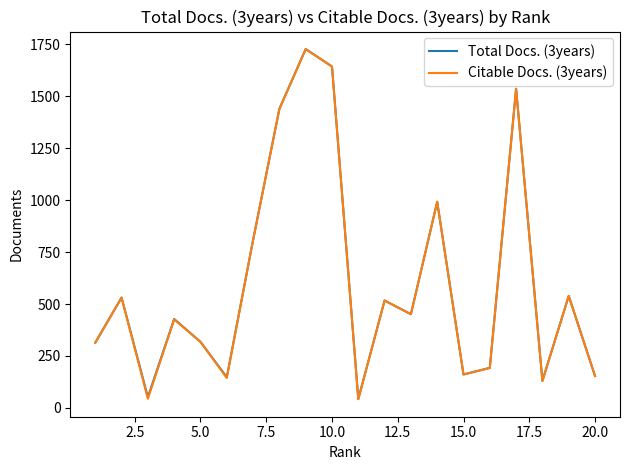

What is the highest value of the Citable Docs. (3years) series?

1727